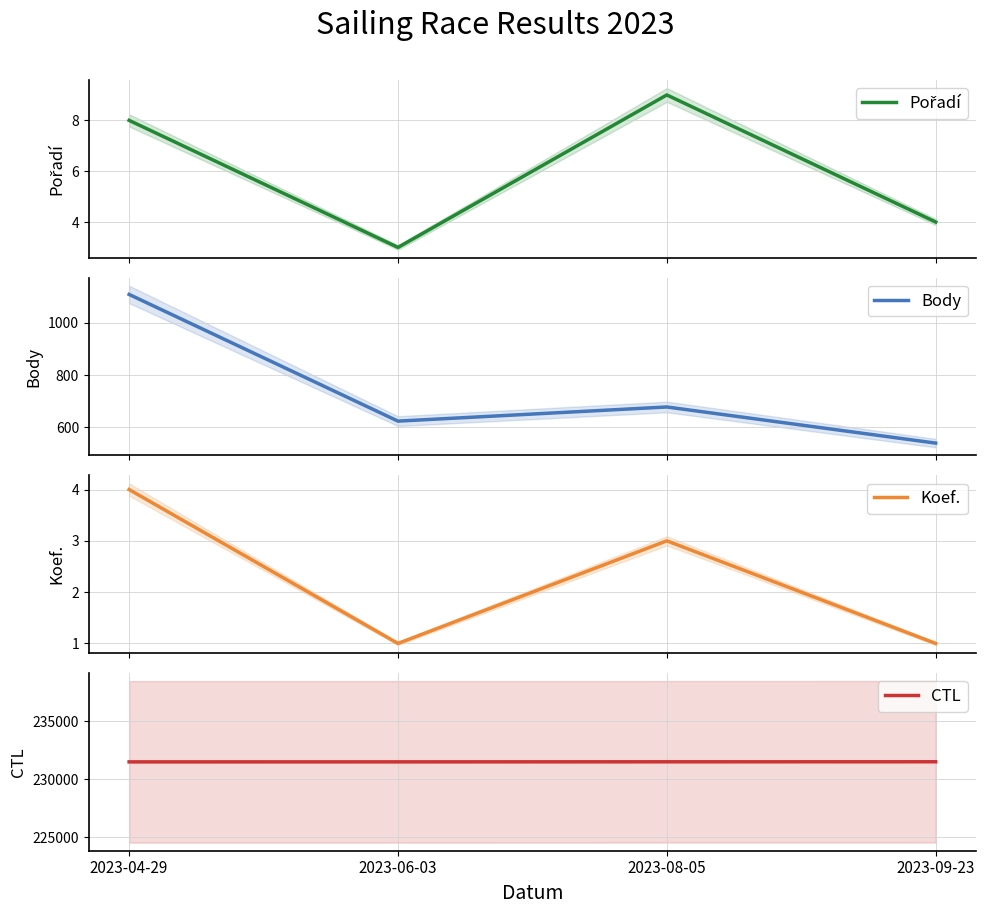

What is the sum of the Body values at 2023-06-03 and 2023-04-29?

1732